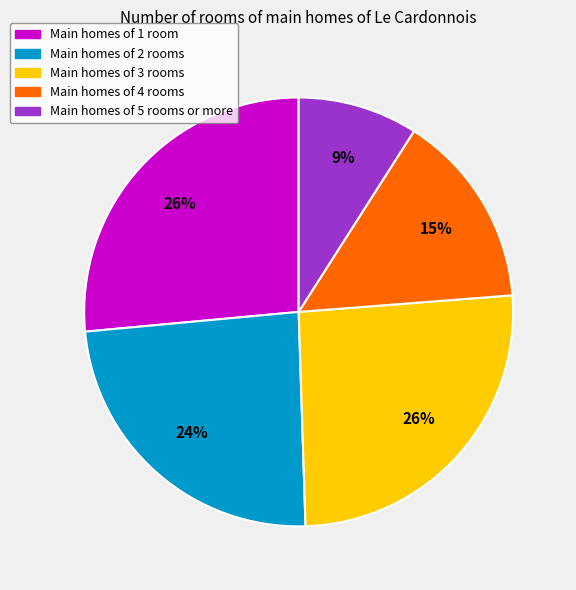

Is there any slice that represents more than half of the pie?

No